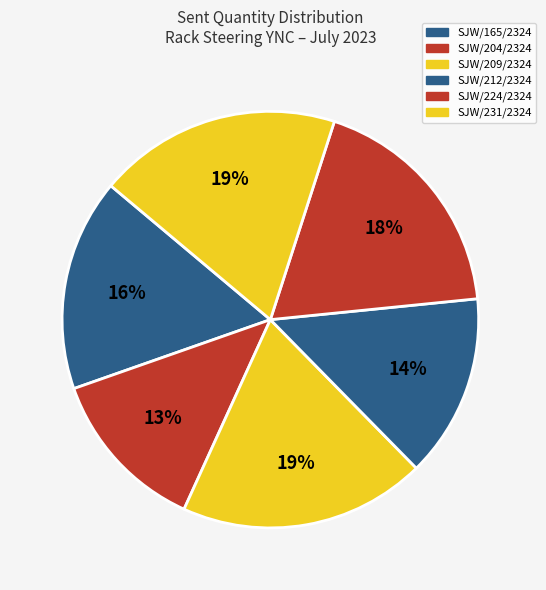

How many segments does this pie chart have?

6